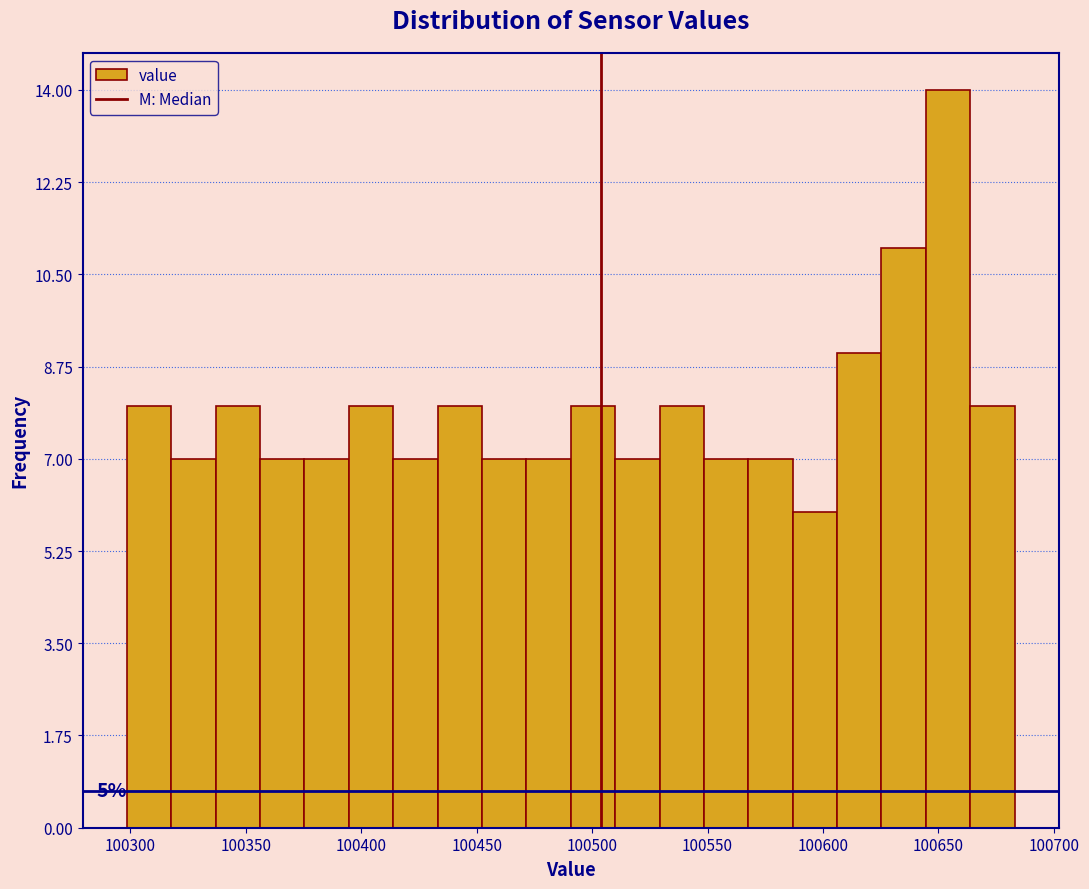

Around what value on the x-axis is the tallest bar? Give the approximate position of its centre, as read against the axis.

100655